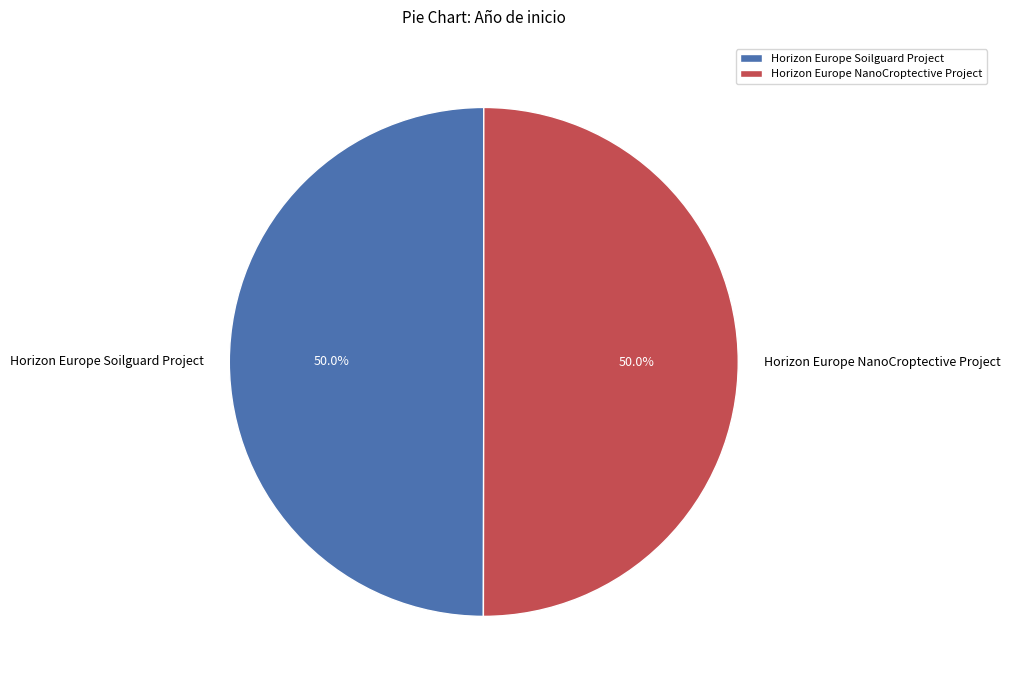

Approximately how many times larger is the value at Horizon Europe Soilguard Project compared to Horizon Europe NanoCroptective Project?

1.0